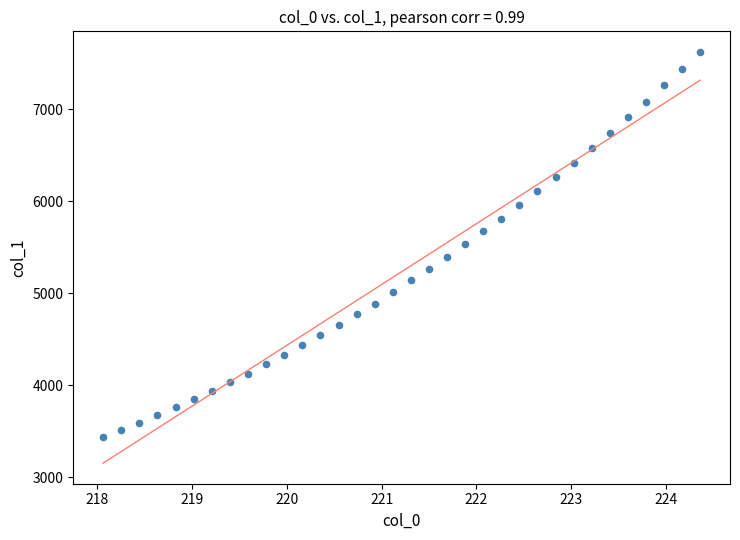

What is the range of X values (max minus min)?

6.3